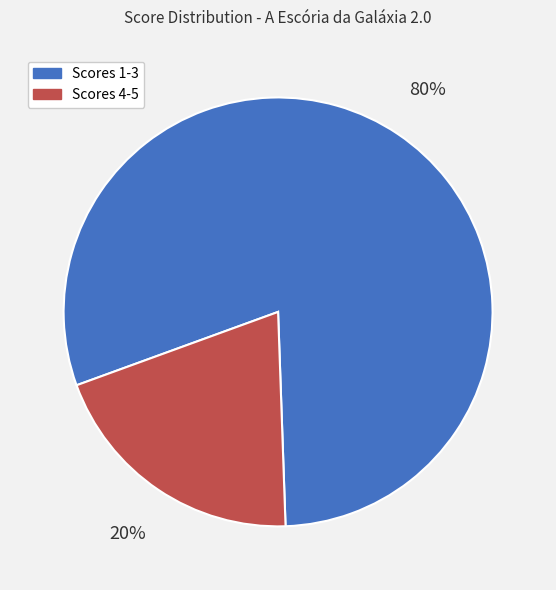

To the nearest percent, what is the average slice percentage?

50%